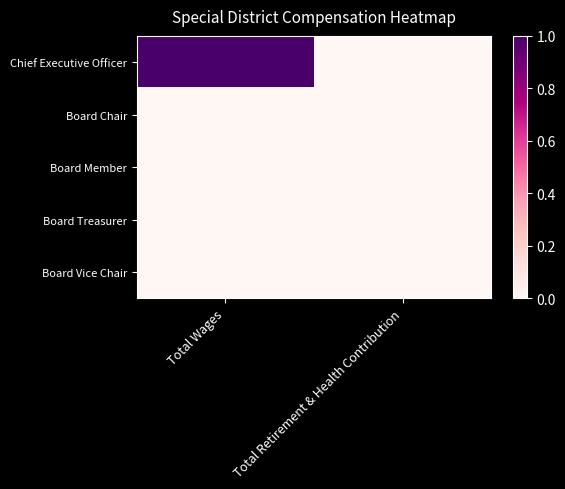

Count the number of categories in the chart.

2